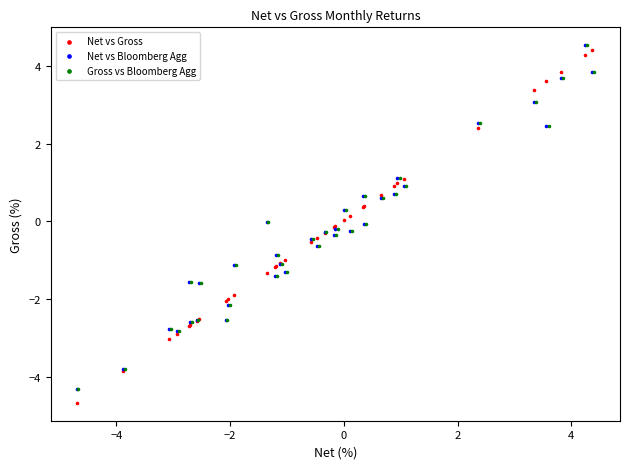

Which series has the widest spread of Y values?

Net vs Gross